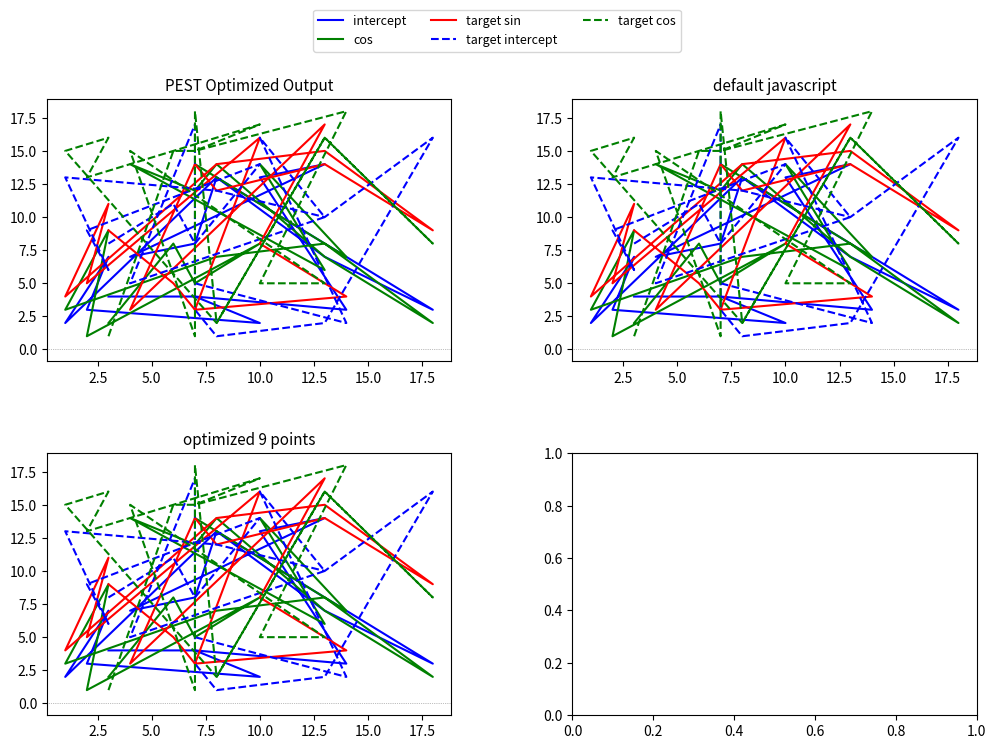

What is the greatest value displayed?

18